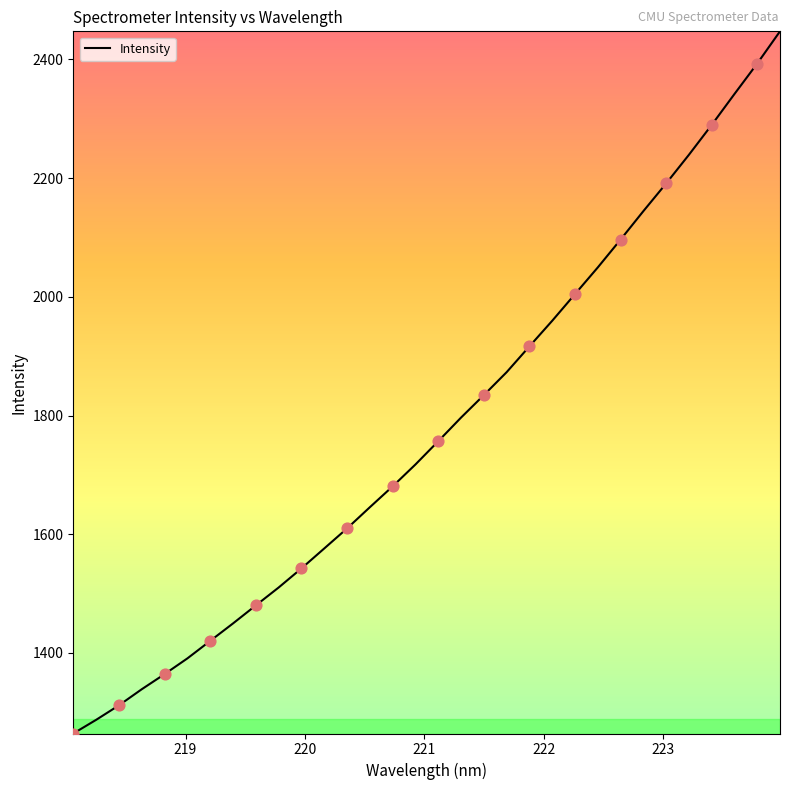

What is the maximum value shown in the chart?

2447.2